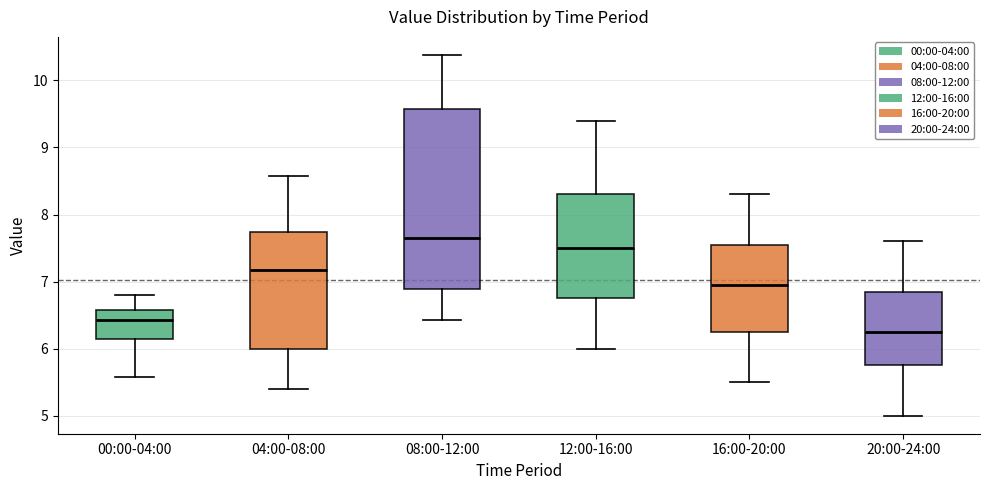

Reading left to right, transcribe this box plot: for each box, give where its median line is, the range the box spans, and where its two whiskers end, as read against the y-axis. The values are not printed on the chart, so give them approximately, as read against the axis.

00:00-04:00: median 6.4, box 6.2 to 6.6, whiskers 5.6 to 6.8
04:00-08:00: median 7.2, box 6.0 to 7.7, whiskers 5.4 to 8.6
08:00-12:00: median 7.7, box 6.9 to 9.6, whiskers 6.4 to 10.4
12:00-16:00: median 7.5, box 6.8 to 8.3, whiskers 6.0 to 9.4
16:00-20:00: median 7.0, box 6.3 to 7.6, whiskers 5.5 to 8.3
20:00-24:00: median 6.3, box 5.8 to 6.9, whiskers 5.0 to 7.6